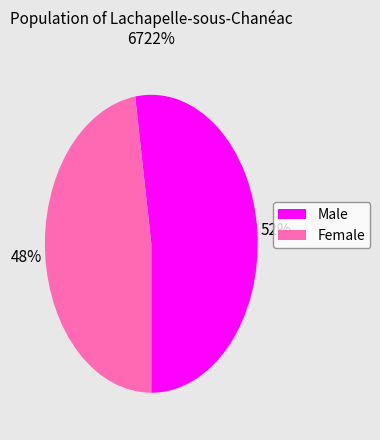

To the nearest percent, what is the average slice percentage?

50%